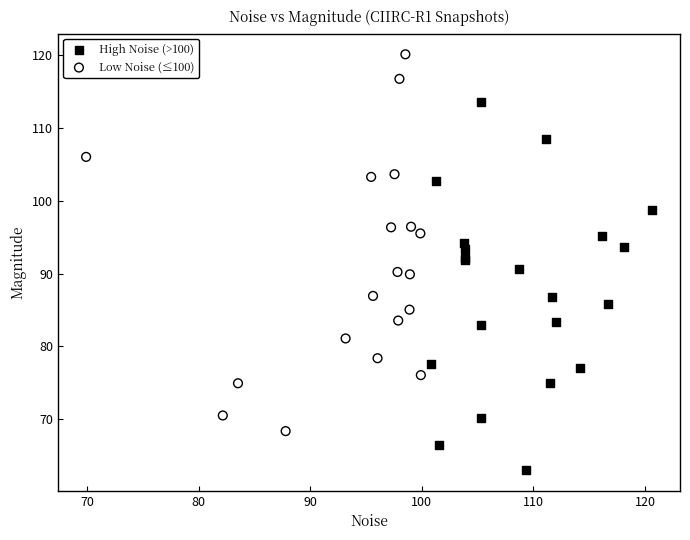

Which series reaches the maximum Y coordinate?

Low Noise (≤100)